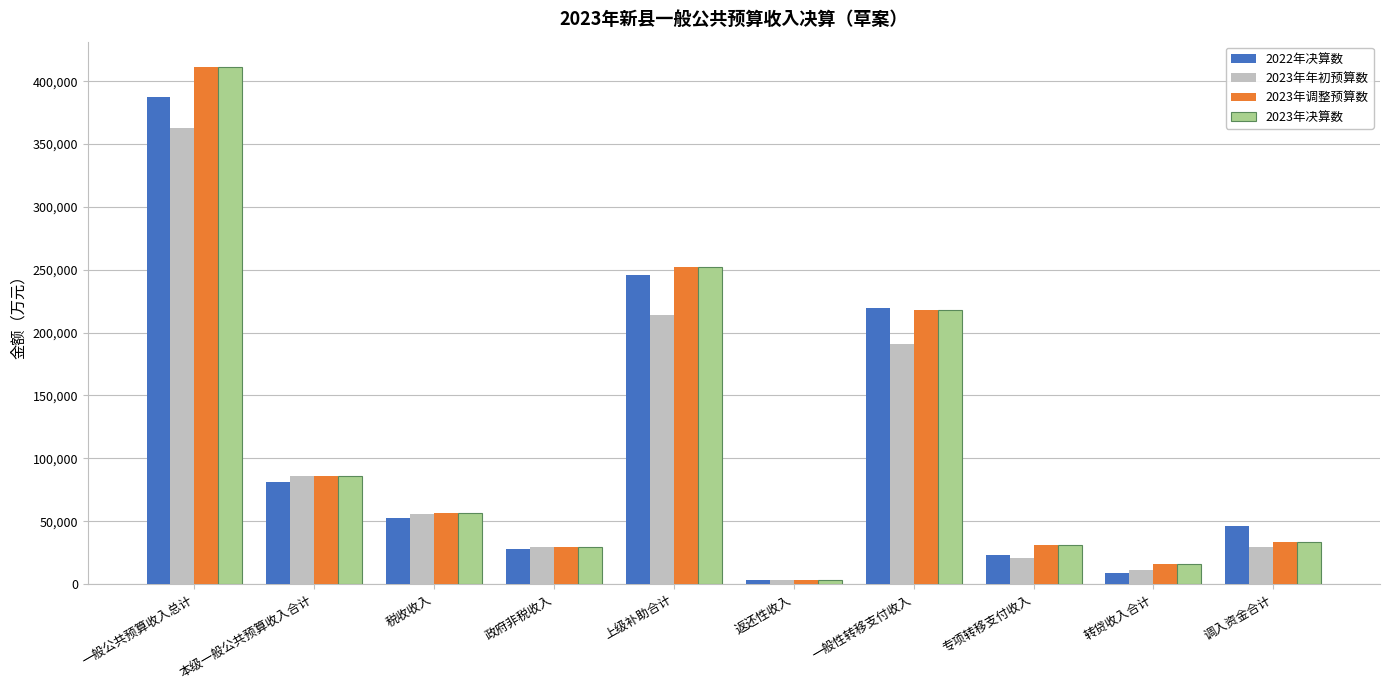

At which category is the sum across all series the highest?

一般公共预算收入总计